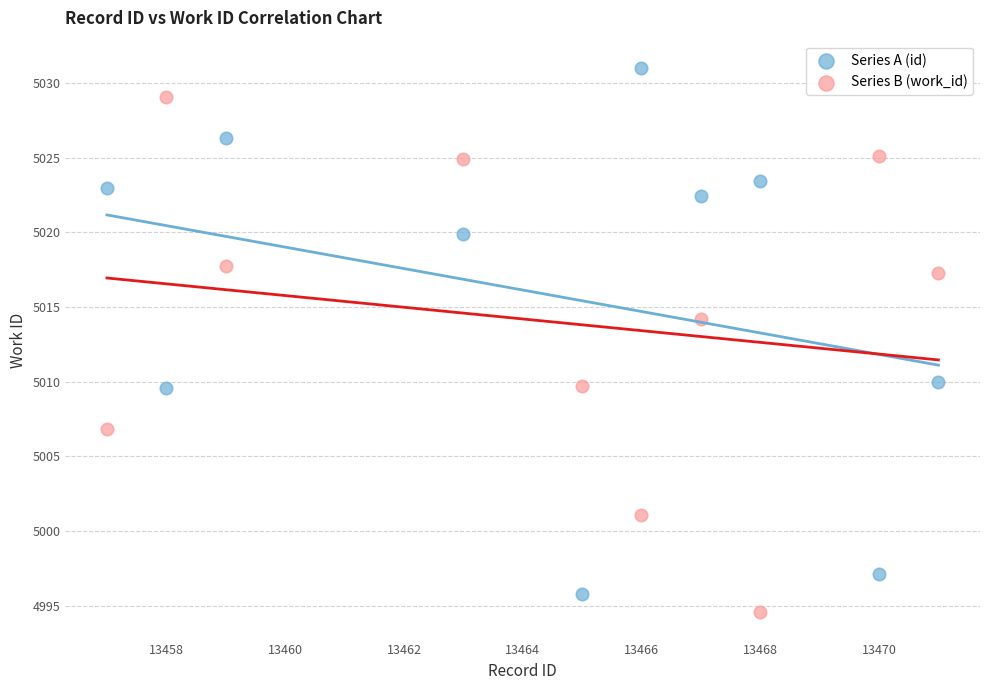

Which series has the largest Y range (max minus min)?

Series A (id)